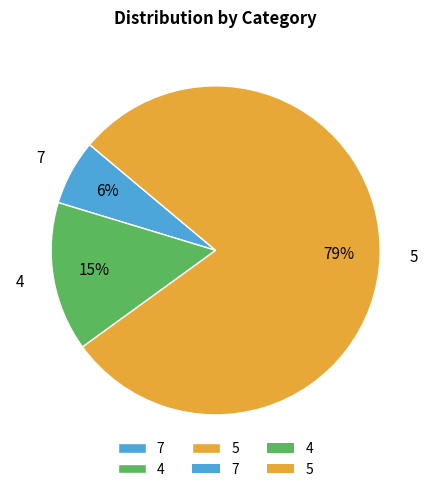

True or false: 4 accounts for 15% of the total.

True